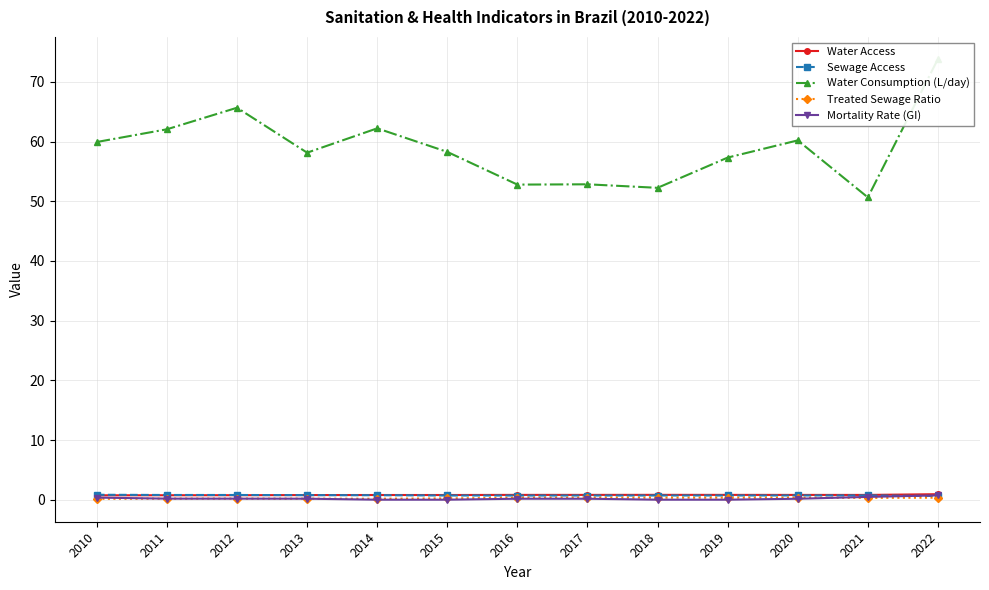

At how many categories does at least one series exceed 32?

13